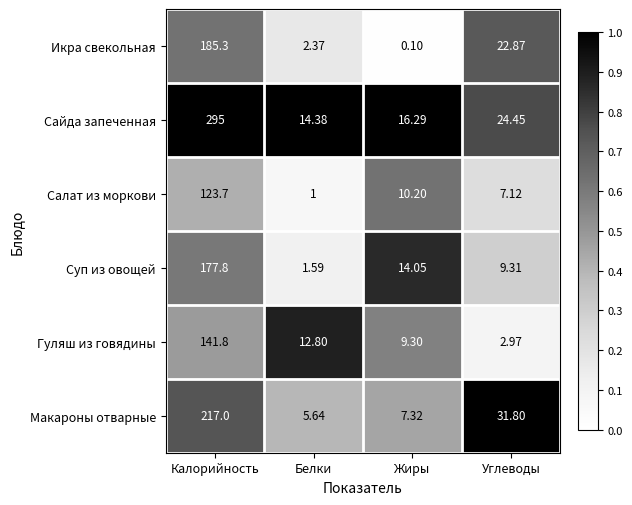

Which series has the largest total across all categories?

Сайда запеченная